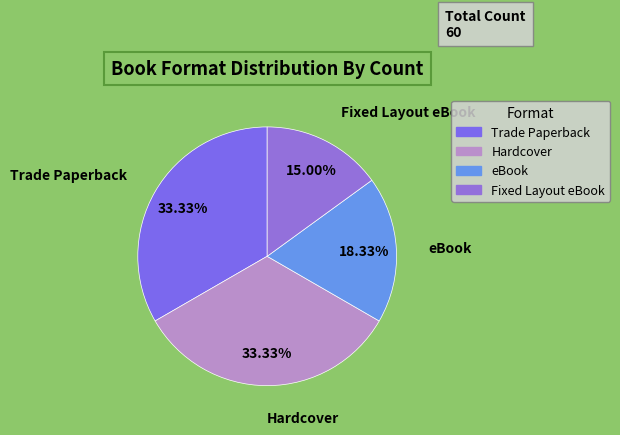

The Fixed Layout eBook slice represents 15% of the pie. True or false?

True